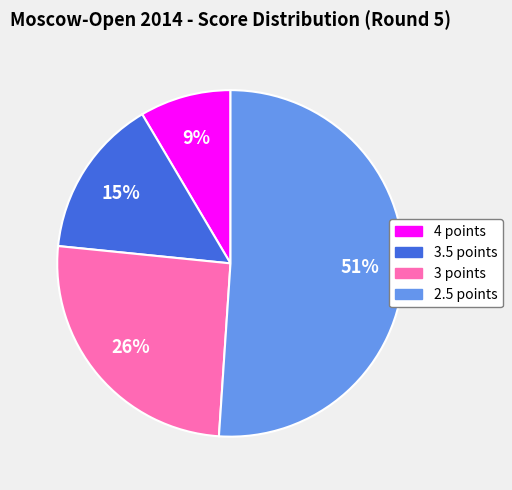

To the nearest percent, what is the average slice percentage?

25%